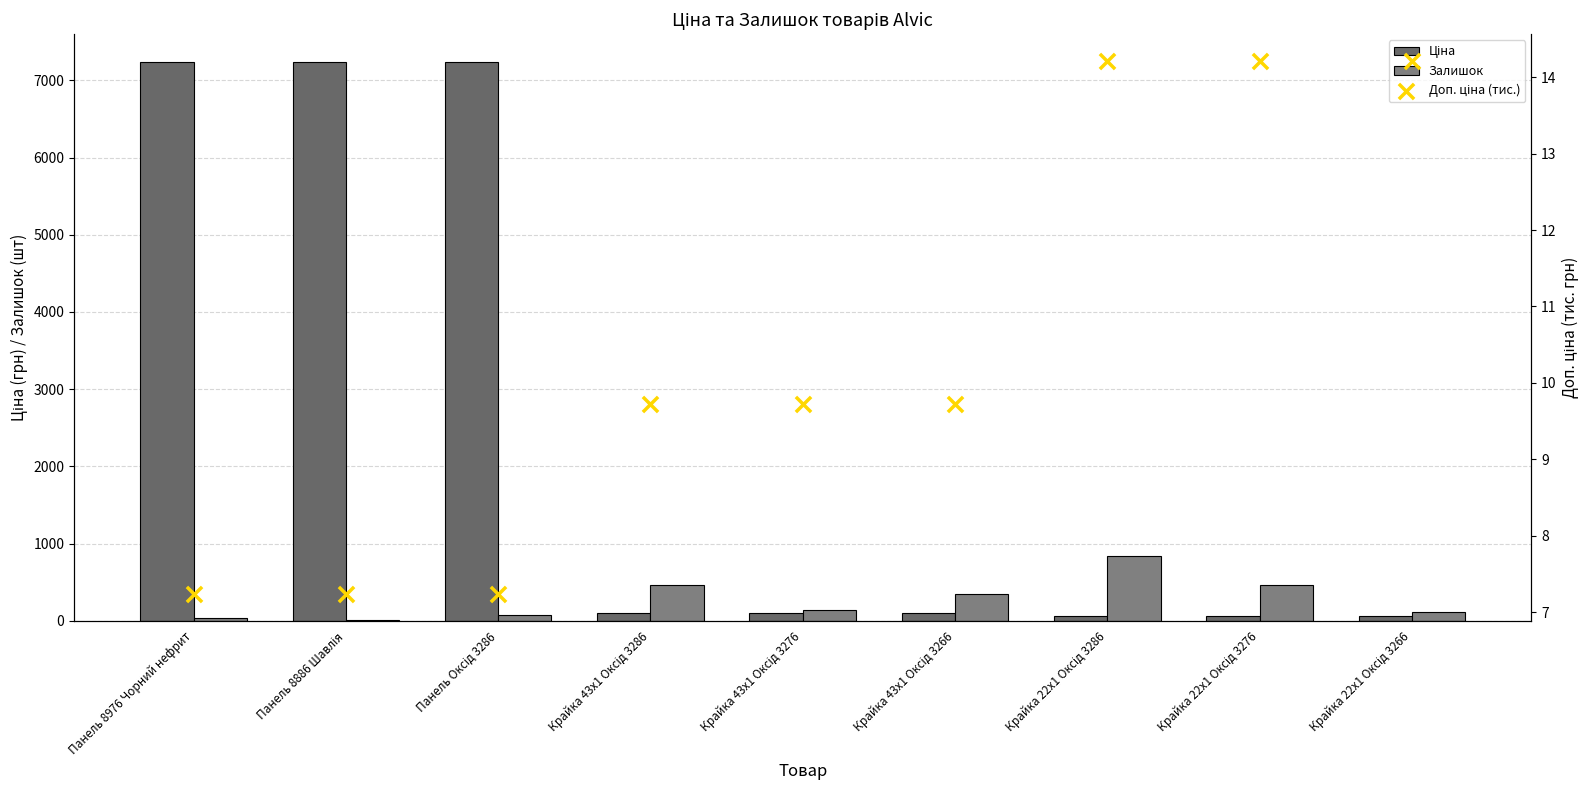

Which series reaches the minimum Y coordinate?

Доп. ціна (тис.)